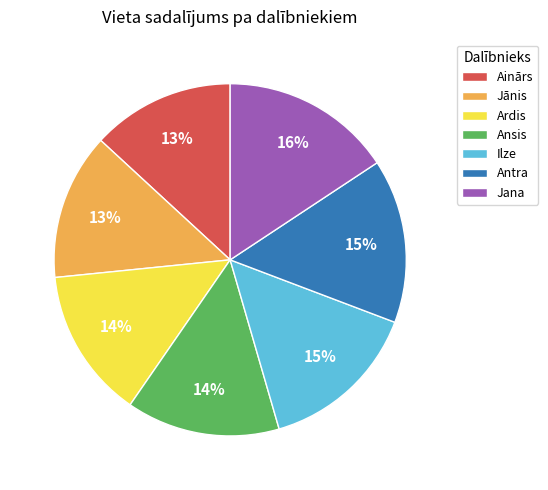

Approximately how many times larger is the value at Jana compared to Ardis?

1.1